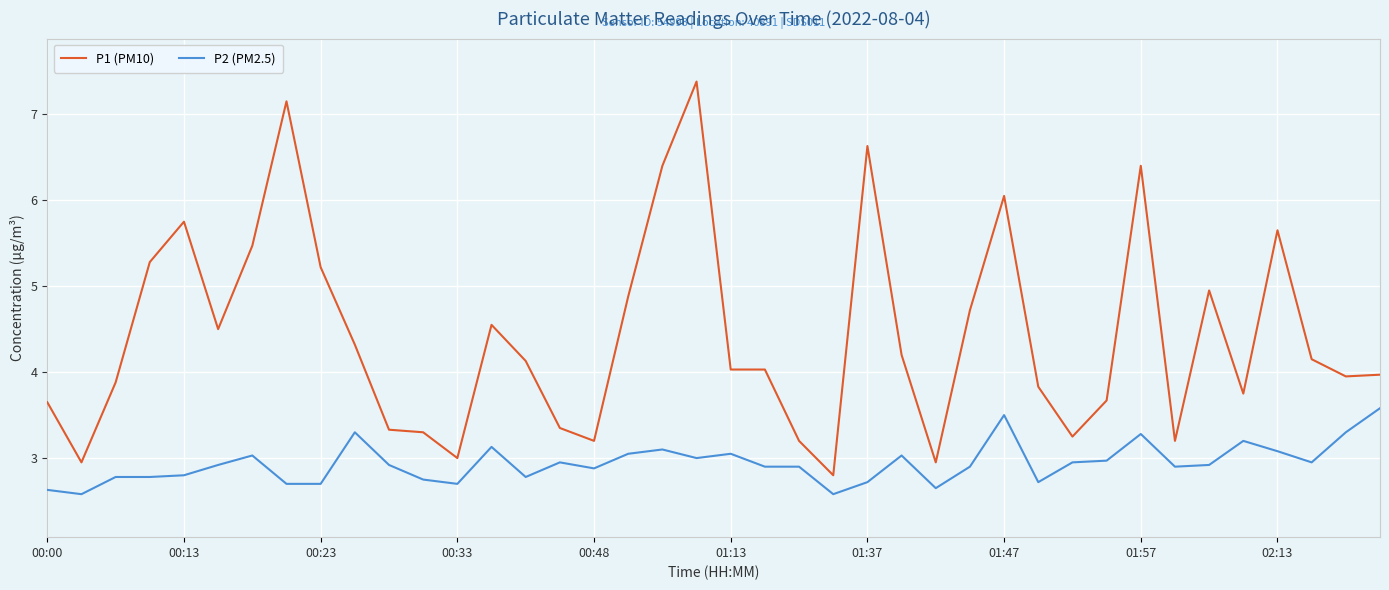

True or false: P1 (PM10) has more than 2 interior local peaks.

True